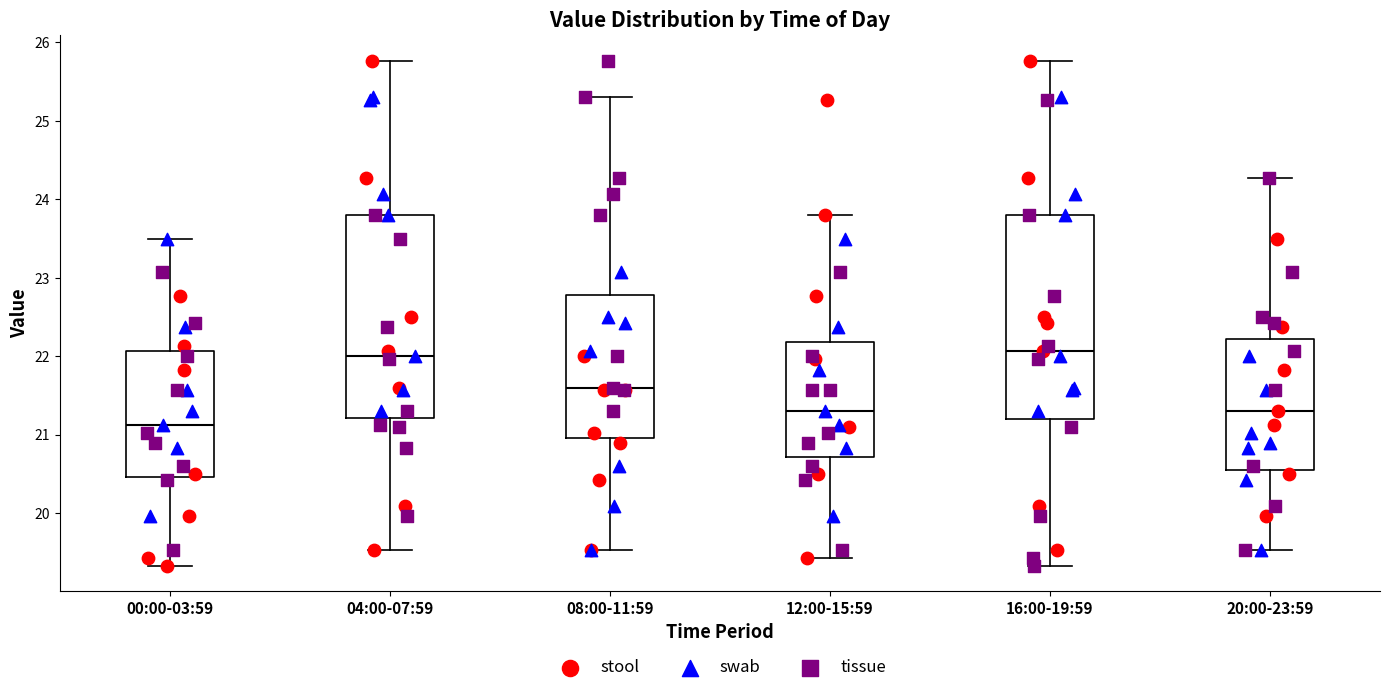

Reading left to right, transcribe this box plot: for each box, give where its median line is, the range the box spans, and where its two whiskers end, as read against the y-axis. The values are not printed on the chart, so give them approximately, as read against the axis.

00:00-03:59: median 21.1, box 20.5 to 22.1, whiskers 19.3 to 23.5
04:00-07:59: median 22.0, box 21.2 to 23.8, whiskers 19.5 to 25.8
08:00-11:59: median 21.6, box 21.0 to 22.8, whiskers 19.5 to 25.3
12:00-15:59: median 21.3, box 20.7 to 22.2, whiskers 19.4 to 23.8
16:00-19:59: median 22.1, box 21.2 to 23.8, whiskers 19.3 to 25.8
20:00-23:59: median 21.3, box 20.6 to 22.2, whiskers 19.5 to 24.3